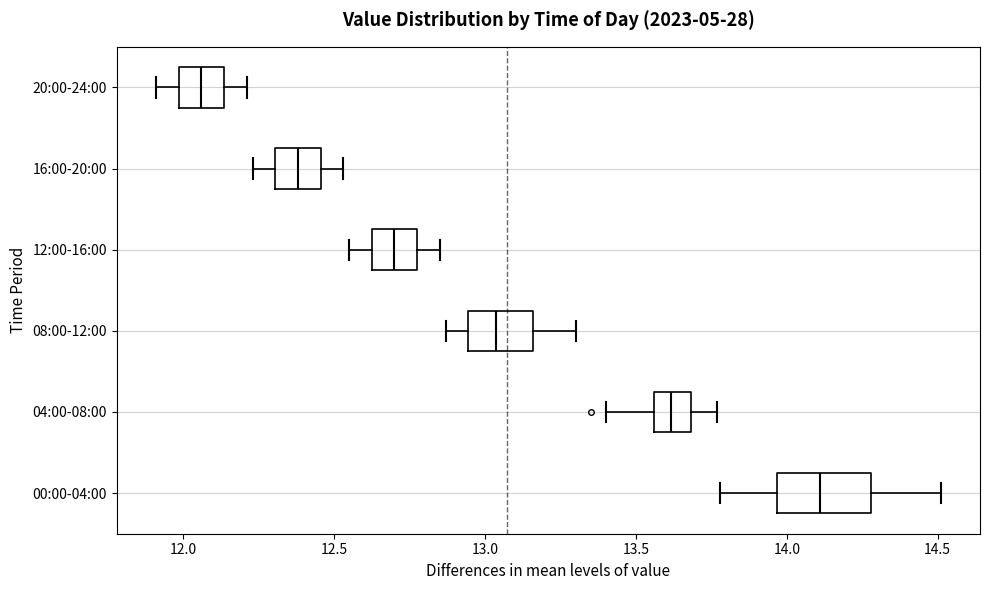

Reading bottom to top, transcribe this box plot: for each box, give where its median line is, the range the box spans, and where its two whiskers end, as read against the x-axis. The values are not printed on the chart, so give them approximately, as read against the axis.

00:00-04:00: median 14.10, box 13.95 to 14.30, whiskers 13.80 to 14.50
04:00-08:00: median 13.60, box 13.55 to 13.70, whiskers 13.40 to 13.75
08:00-12:00: median 13.05, box 12.95 to 13.15, whiskers 12.85 to 13.30
12:00-16:00: median 12.70, box 12.65 to 12.80, whiskers 12.55 to 12.85
16:00-20:00: median 12.40, box 12.30 to 12.45, whiskers 12.25 to 12.55
20:00-24:00: median 12.05, box 12.00 to 12.15, whiskers 11.90 to 12.20